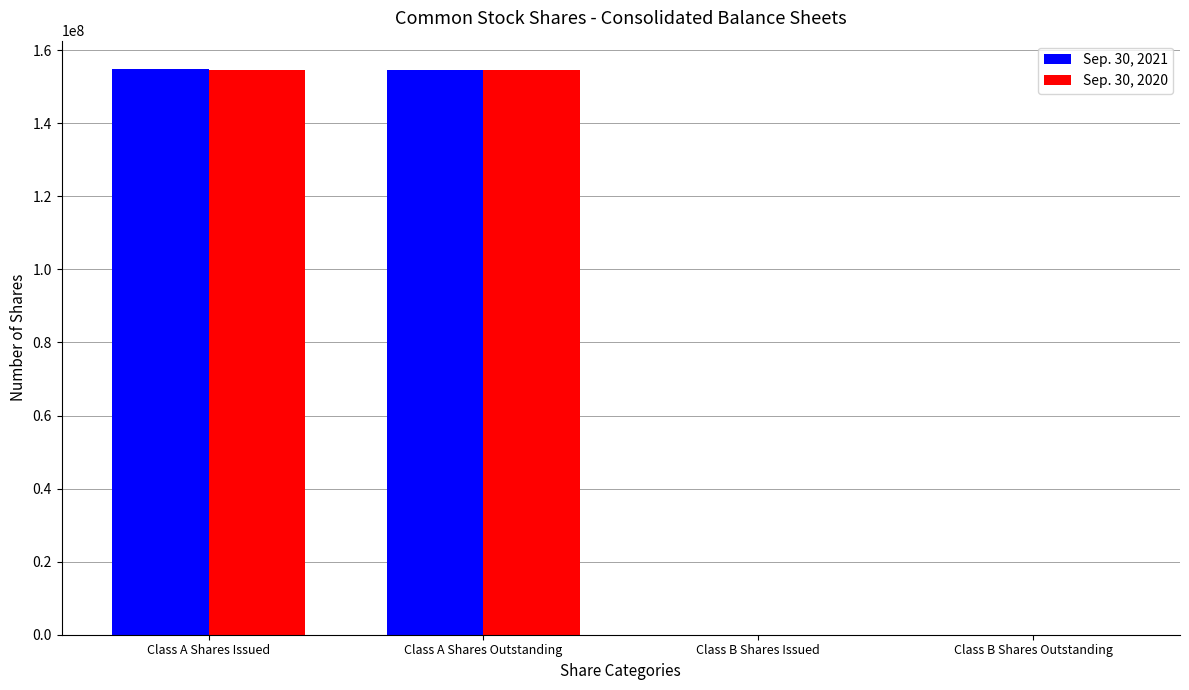

What is the maximum value shown in the chart?

154866313